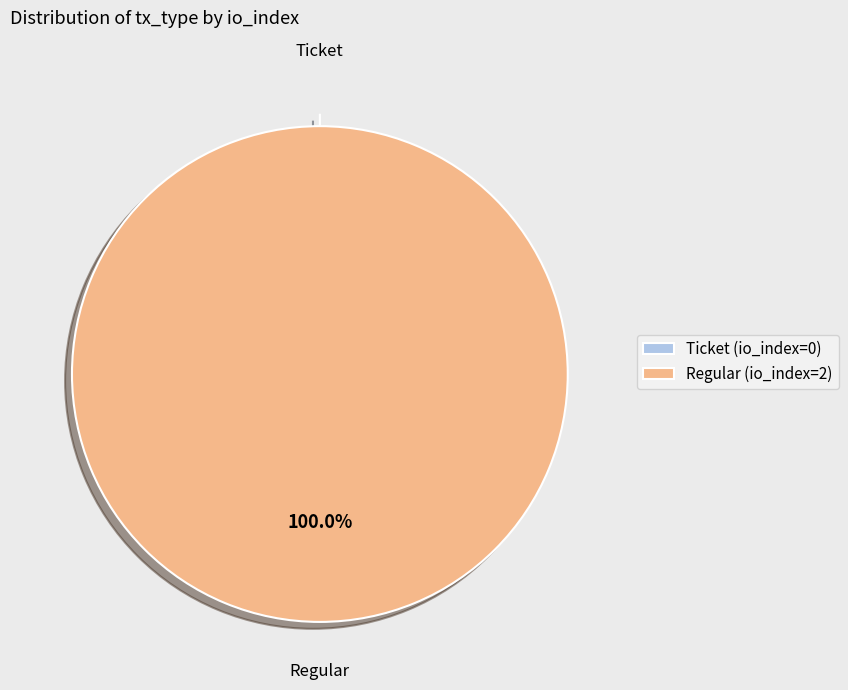

Is there a majority slice in this chart?

Yes